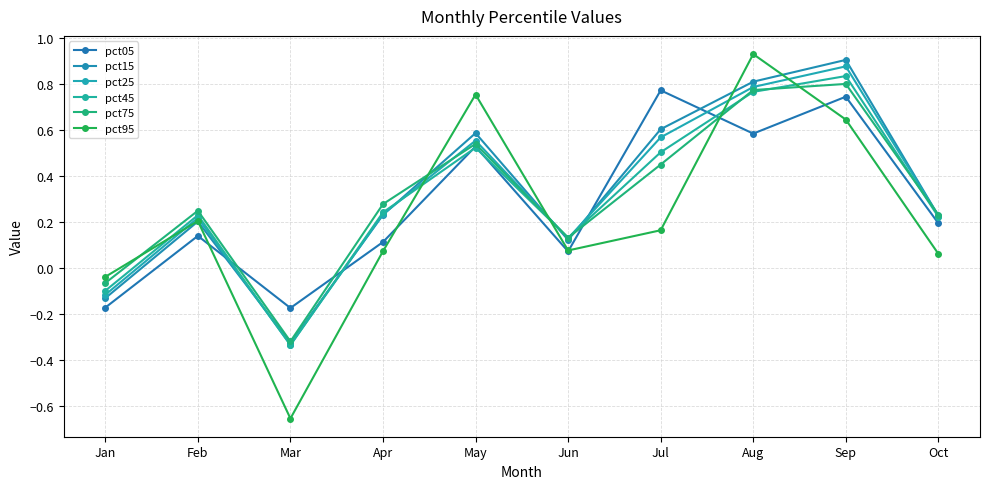

The pct75 series shows 0.4 at Feb. True or false?

False